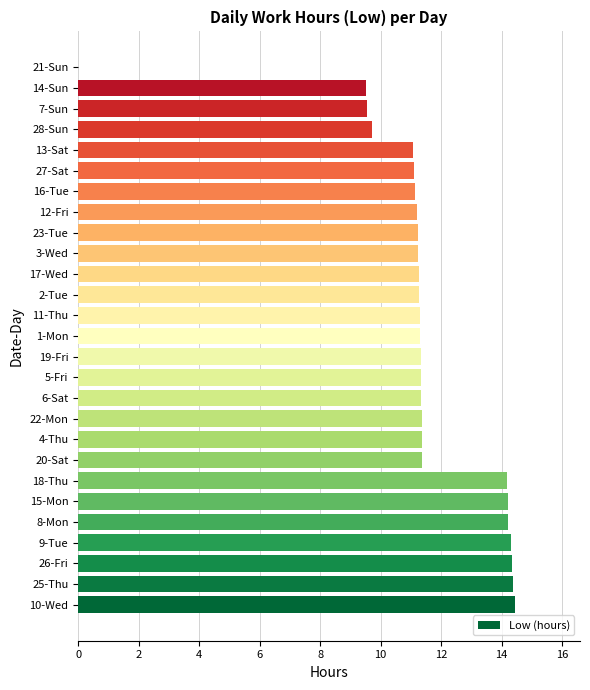

What is the sum of all values?

309.1